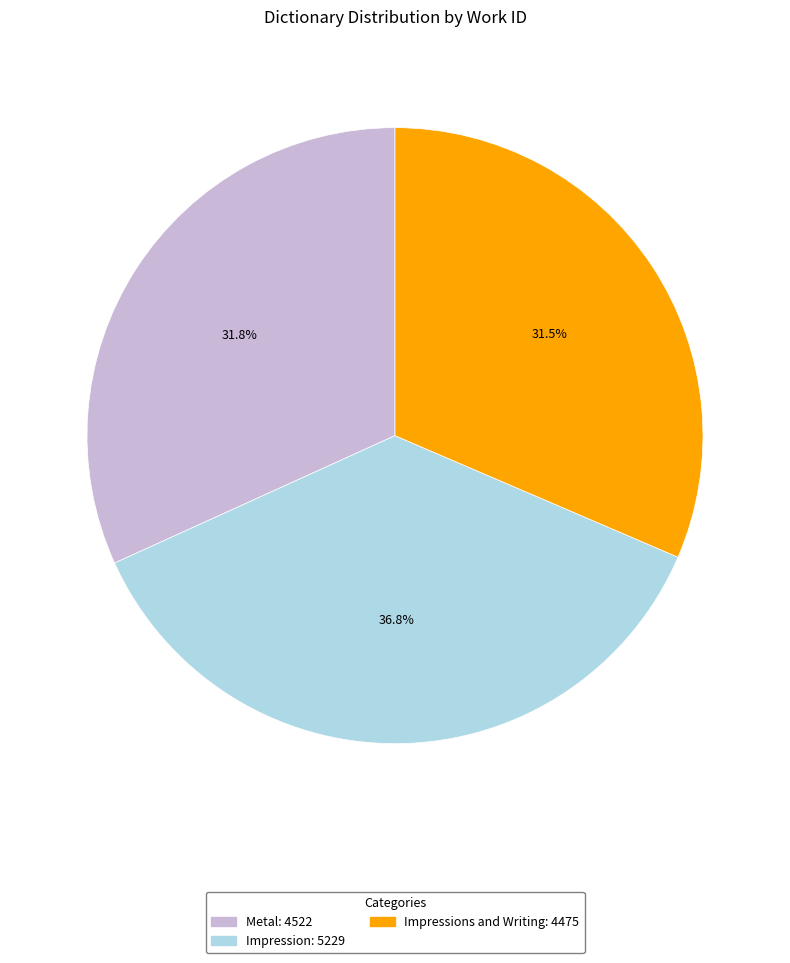

Is there any slice that represents more than half of the pie?

No